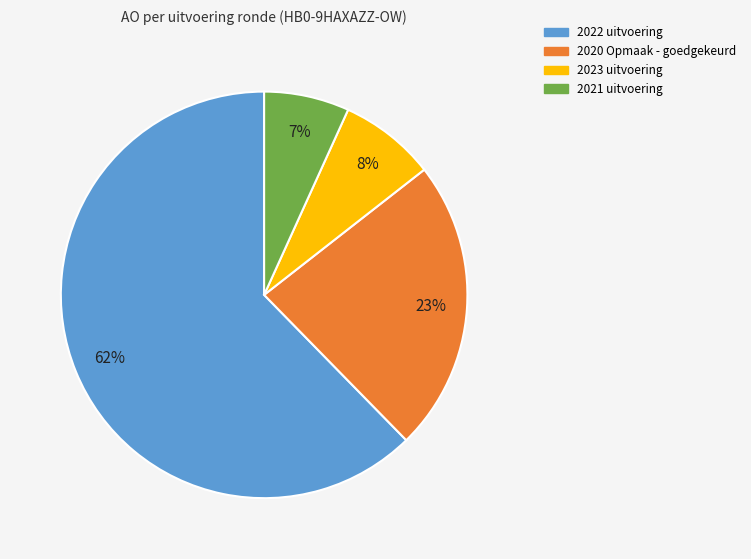

Between 2022 uitvoering and 2020 Opmaak - goedgekeurd, which is larger?

2022 uitvoering